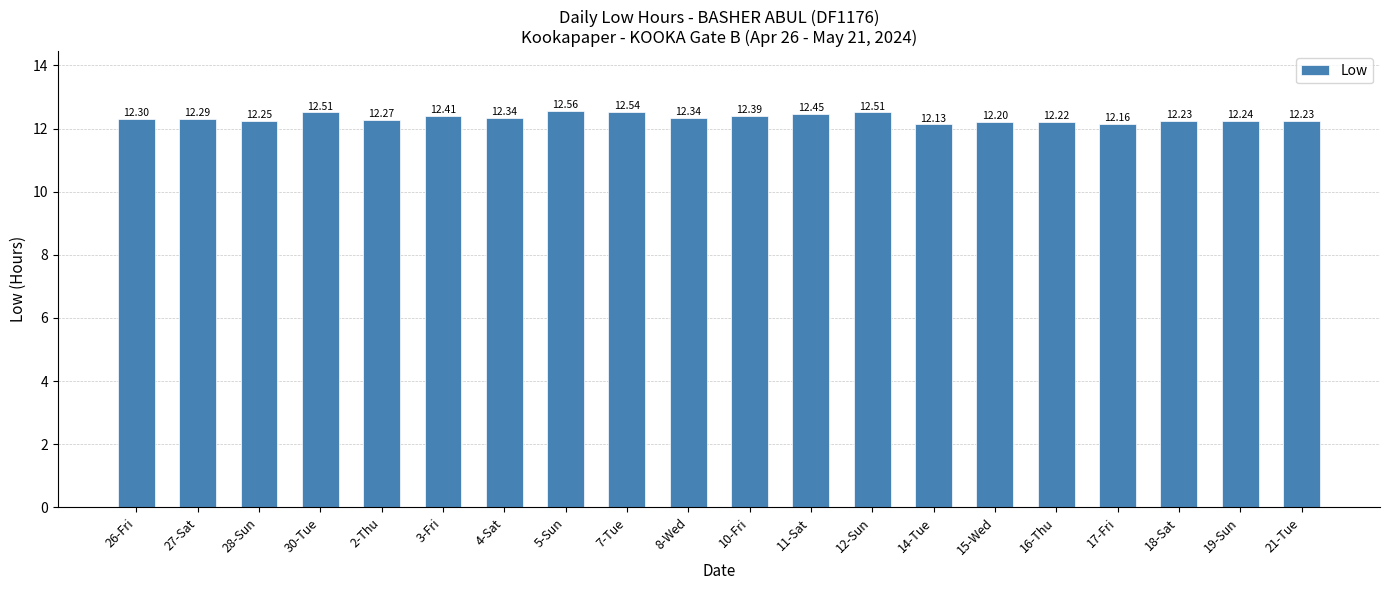

Which has a higher value, 16-Thu or 19-Sun?

19-Sun